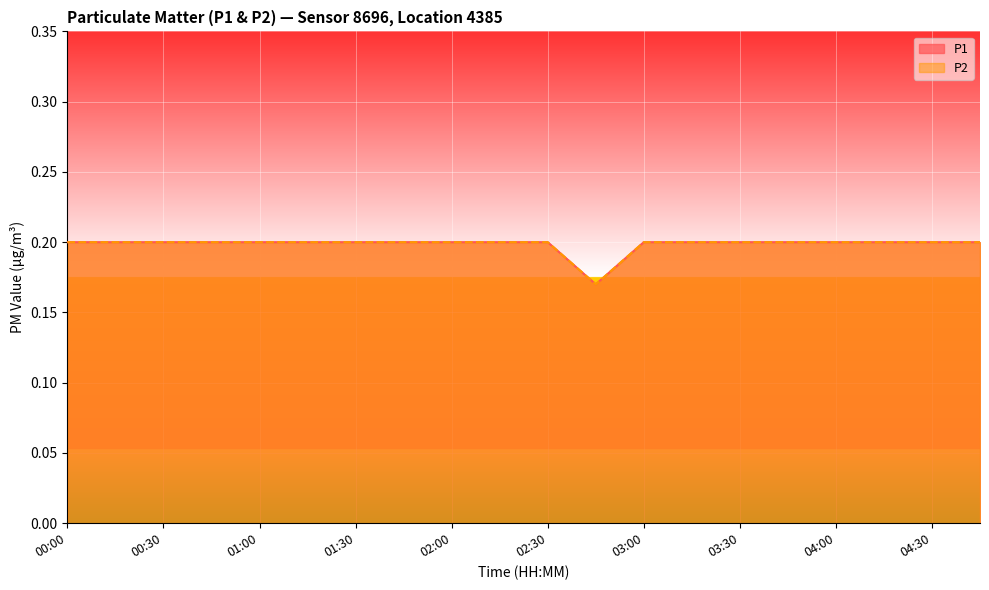

Rank the series at 02:30 from lowest to highest value.

P1, P2